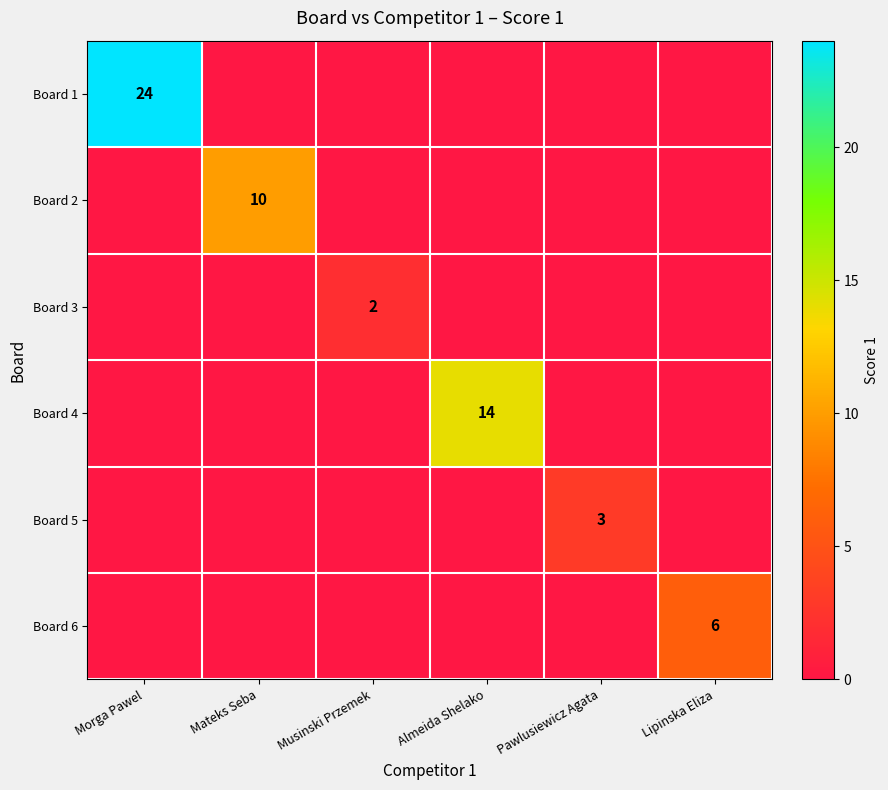

What is the difference between the highest and lowest values at Almeida Shelako?

14